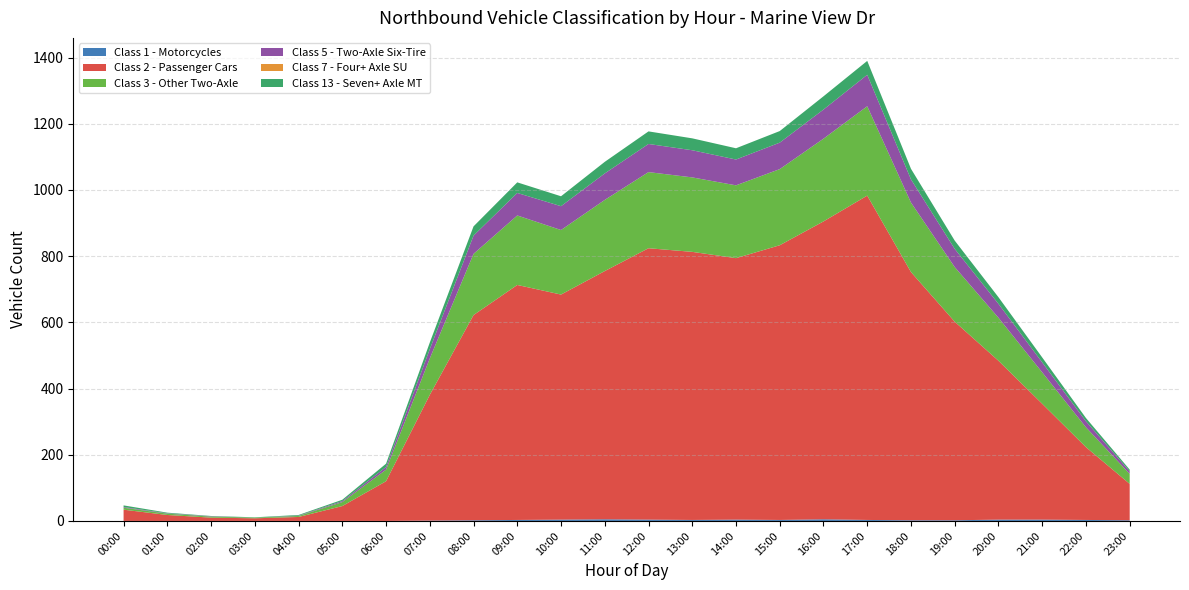

Reading left to right, what are all the values shown in this chart?

Class 1 - Motorcycles: 00:00=0	01:00=0	02:00=0	03:00=0	04:00=0	05:00=0	06:00=0	07:00=1	08:00=2	09:00=3	10:00=4	11:00=5	12:00=4	13:00=3	14:00=4	15:00=3	16:00=5	17:00=3	18:00=2	19:00=2	20:00=4	21:00=4	22:00=3	23:00=2
Class 2 - Passenger Cars: 00:00=34	01:00=18	02:00=10	03:00=8	04:00=12	05:00=45	06:00=120	07:00=380	08:00=620	09:00=710	10:00=680	11:00=750	12:00=820	13:00=810	14:00=790	15:00=830	16:00=900	17:00=980	18:00=750	19:00=600	20:00=480	21:00=350	22:00=220	23:00=110
Class 3 - Other Two-Axle: 00:00=6	01:00=4	02:00=3	03:00=2	04:00=3	05:00=12	06:00=35	07:00=110	08:00=185	09:00=210	10:00=195	11:00=215	12:00=230	13:00=225	14:00=220	15:00=230	16:00=250	17:00=270	18:00=210	19:00=165	20:00=130	21:00=95	22:00=60	23:00=30
Class 5 - Two-Axle Six-Tire: 00:00=2	01:00=1	02:00=1	03:00=0	04:00=1	05:00=3	06:00=8	07:00=28	08:00=55	09:00=68	10:00=72	11:00=80	12:00=85	13:00=82	14:00=78	15:00=80	16:00=88	17:00=95	18:00=70	19:00=55	20:00=42	21:00=30	22:00=18	23:00=8
Class 7 - Four+ Axle SU: 00:00=0	01:00=0	02:00=0	03:00=0	04:00=0	05:00=0	06:00=0	07:00=0	08:00=0	09:00=0	10:00=0	11:00=0	12:00=0	13:00=0	14:00=0	15:00=0	16:00=0	17:00=0	18:00=0	19:00=0	20:00=0	21:00=0	22:00=0	23:00=0
Class 13 - Seven+ Axle MT: 00:00=5	01:00=2	02:00=1	03:00=1	04:00=2	05:00=4	06:00=10	07:00=20	08:00=28	09:00=32	10:00=30	11:00=35	12:00=38	13:00=36	14:00=34	15:00=35	16:00=40	17:00=42	18:00=32	19:00=25	20:00=20	21:00=15	22:00=10	23:00=5